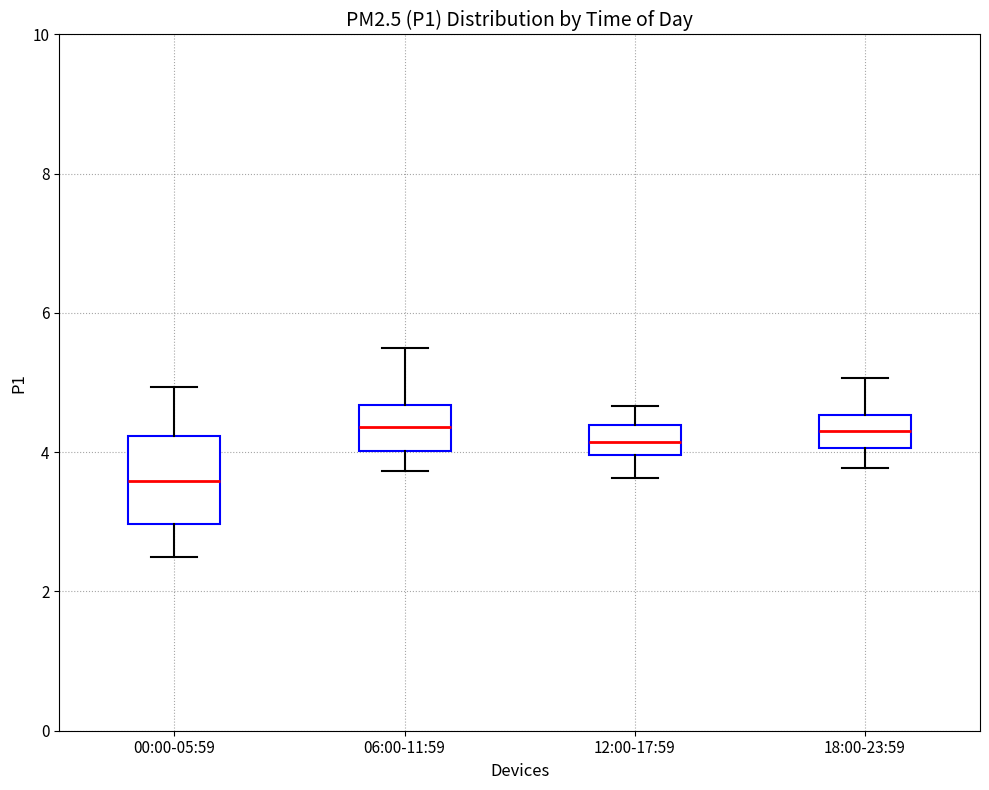

Which box has the lowest median line?

00:00-05:59